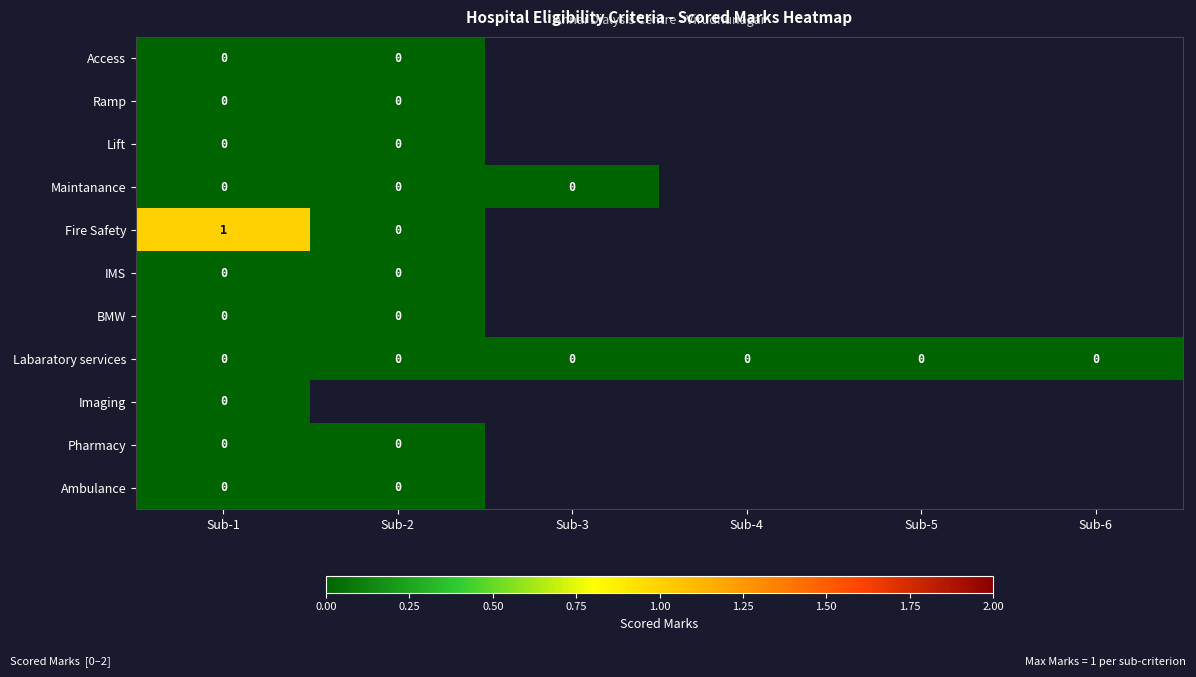

At which label does Ramp reach its minimum?

Sub-1